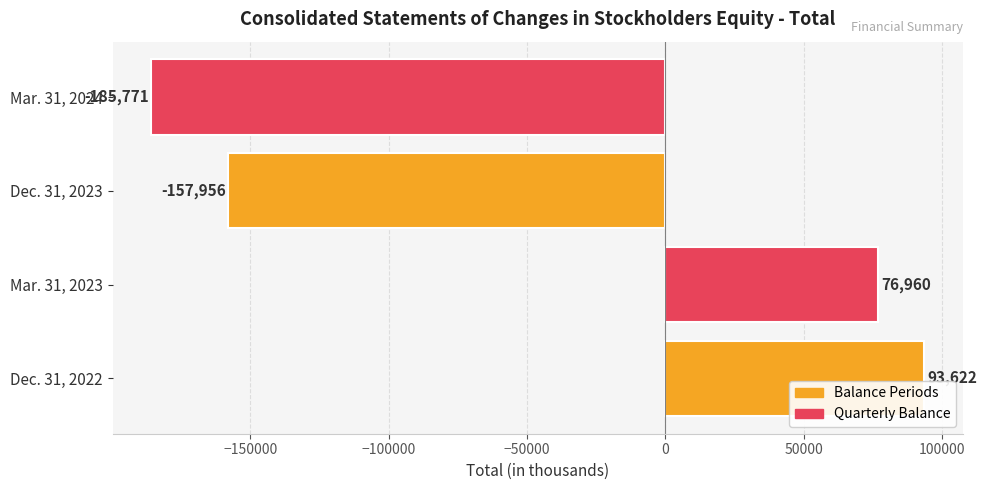

Rank the categories by value from lowest to highest.

Mar. 31, 2024, Dec. 31, 2023, Mar. 31, 2023, Dec. 31, 2022